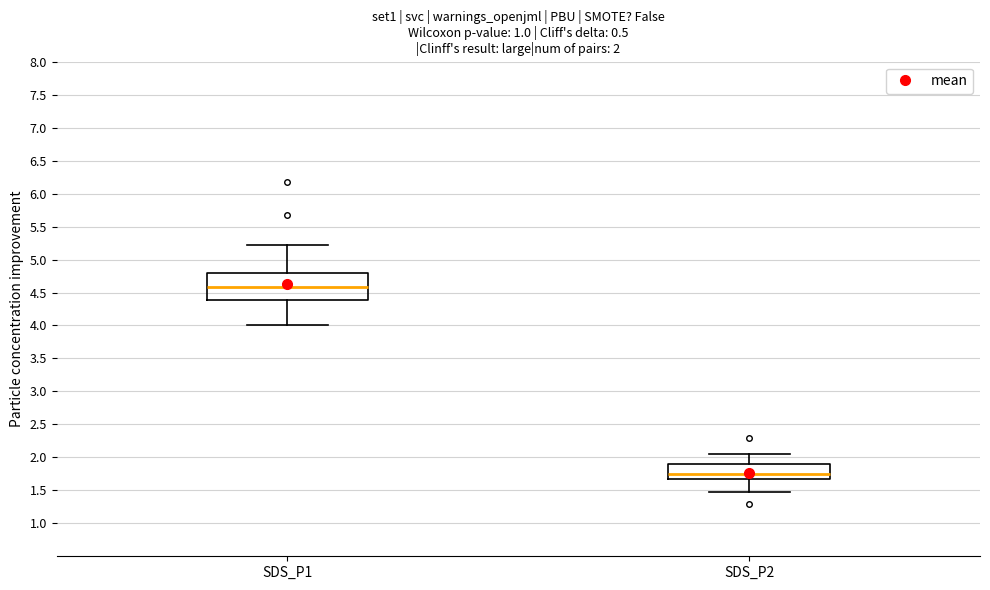

Which box is the tallest, from its lower edge to its upper edge?

SDS_P1